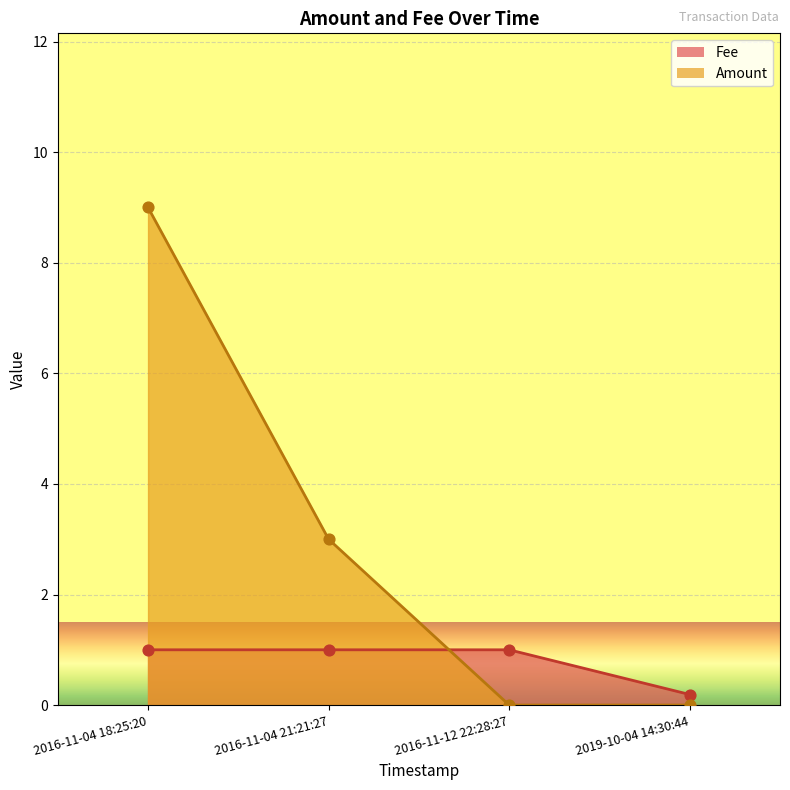

Which series contains the lowest Y value?

Amount